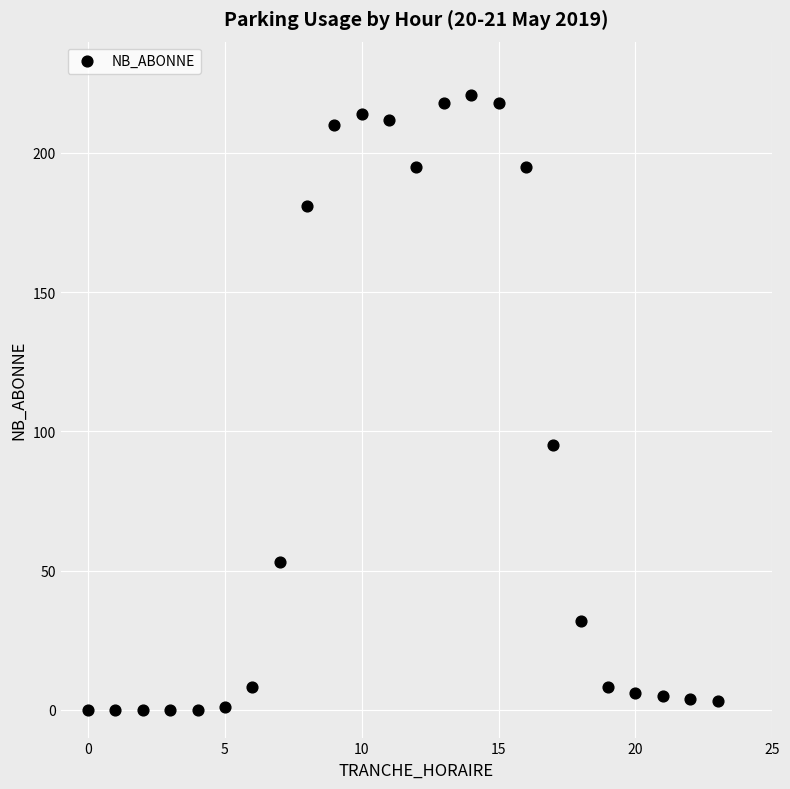

What Y value in the scatter plot is closest to 110?

95